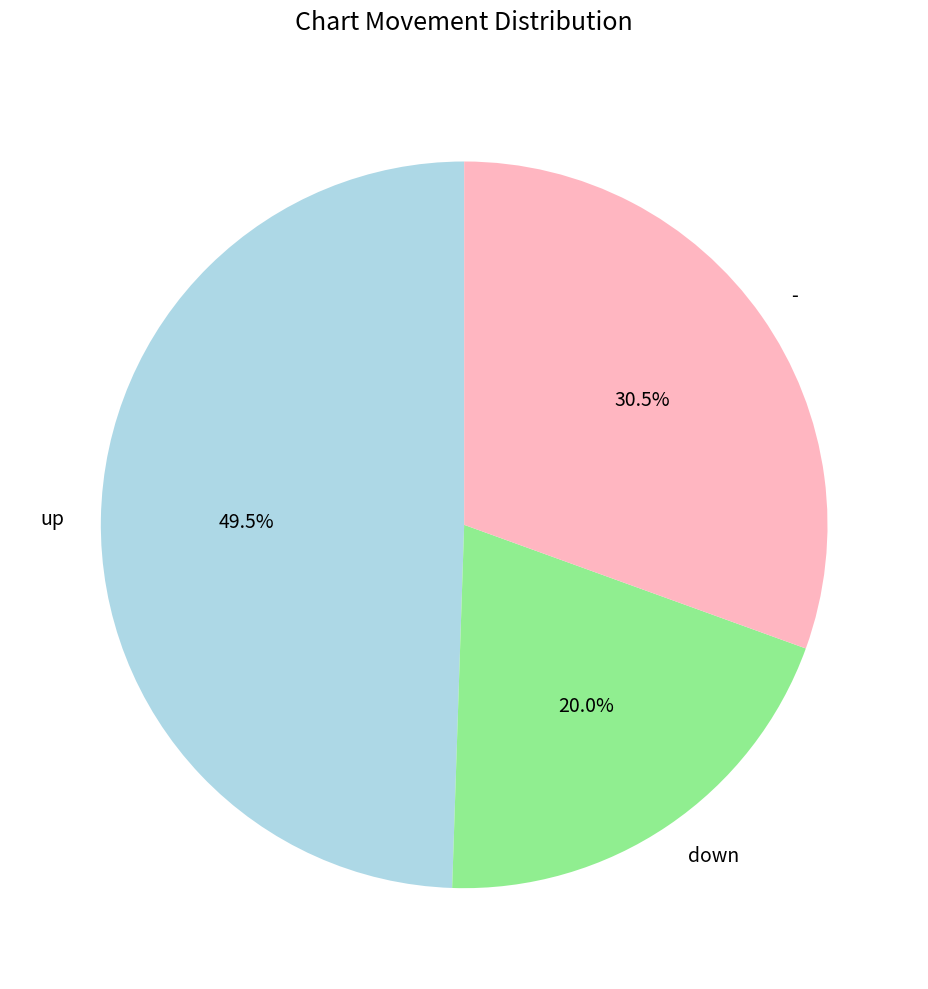

What portion of the pie excludes -?

69.5%